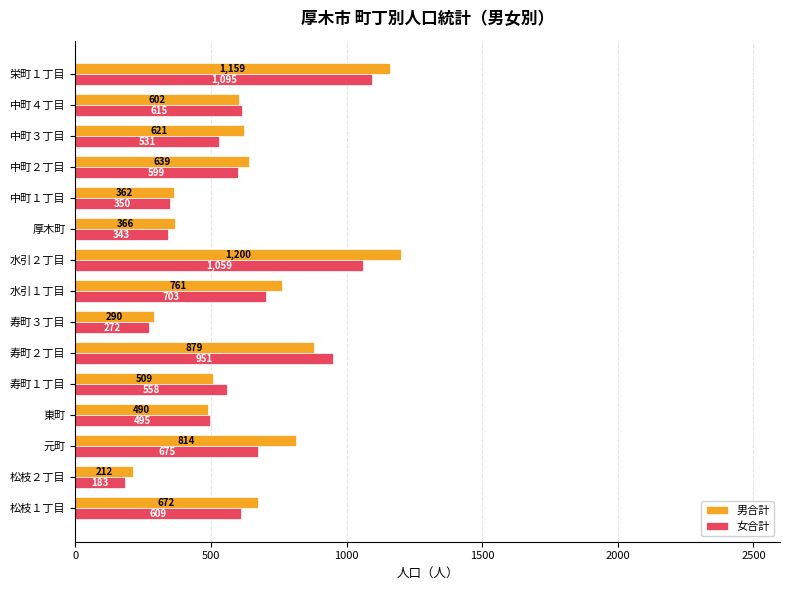

What is the minimum value shown in the chart?

183